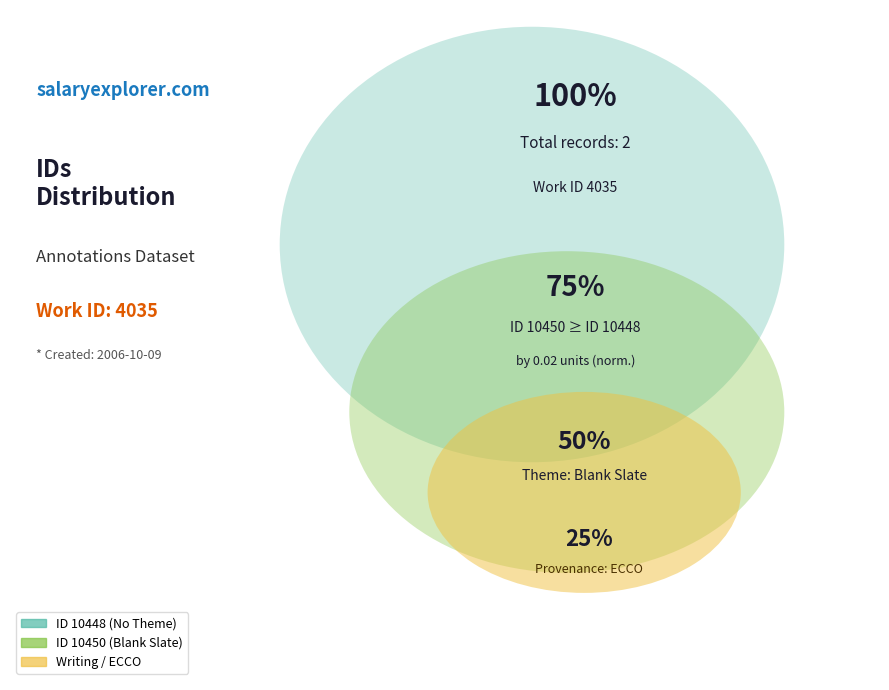

Is there a majority slice in this chart?

Yes